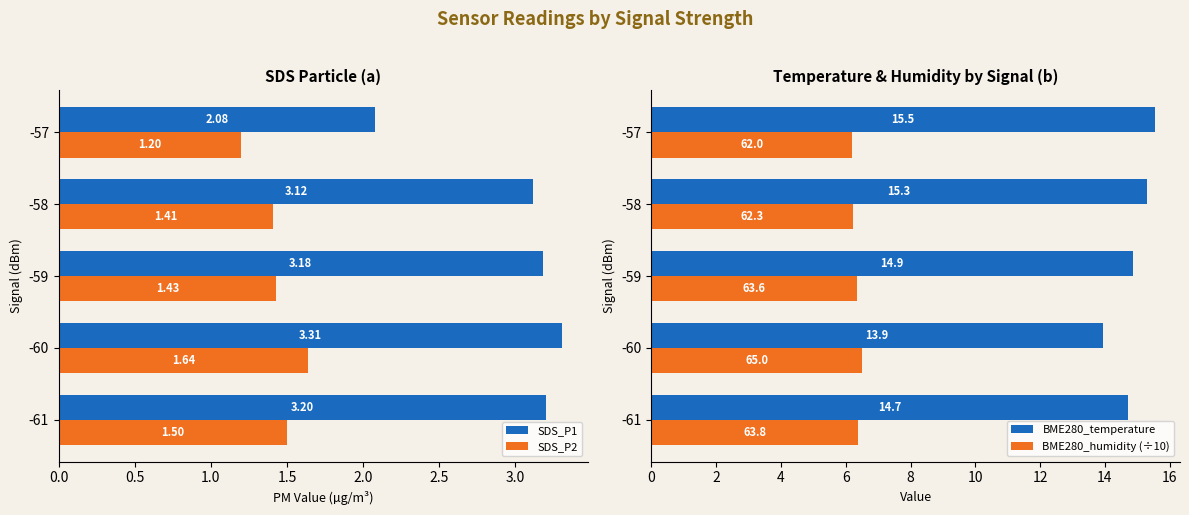

Reading left to right, extract all data points from this chart.

SDS_P1: 3.2	3.3	3.2	3.1	2.1
SDS_P2: 1.5	1.6	1.4	1.4	1.2
BME280_temperature: 14.7	13.9	14.9	15.3	15.5
BME280_humidity (÷10): 6.4	6.5	6.4	6.2	6.2